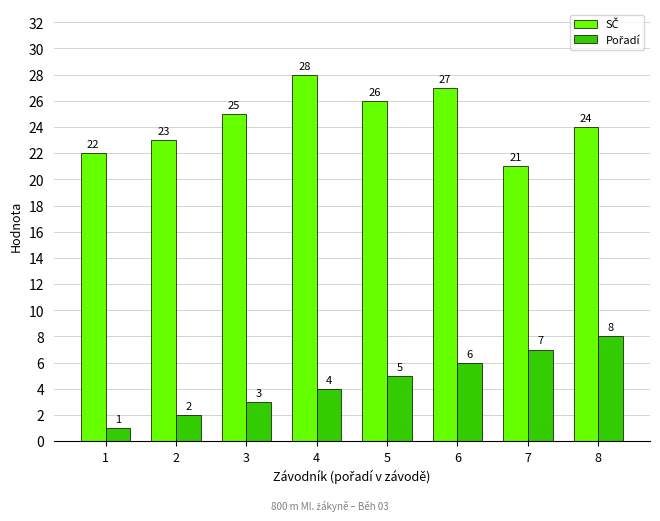

At which category is the sum across all series the highest?

6